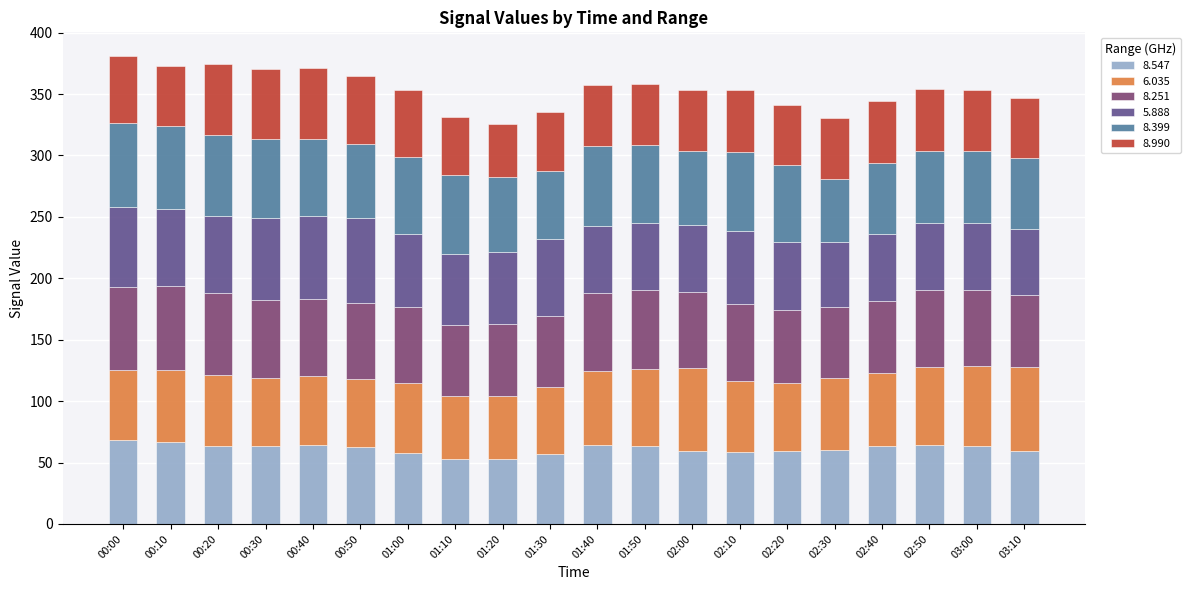

What is the total value across all series at 02:20?

341.0